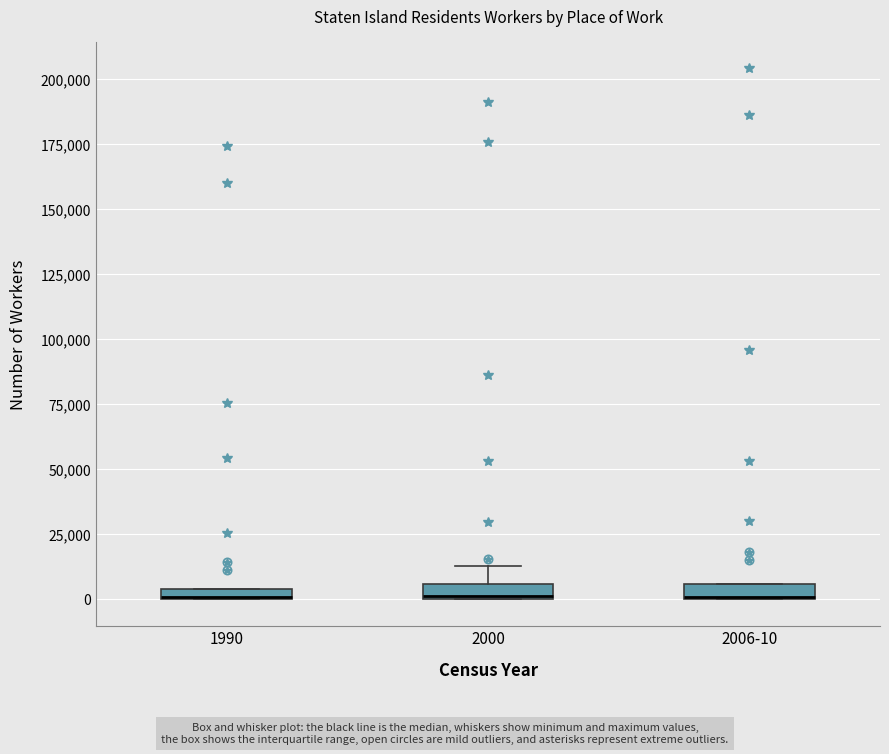

Where is the upper edge of the box for 2000 on the y-axis? The values are not printed on the chart, so give them approximately, as read against the axis.

5000